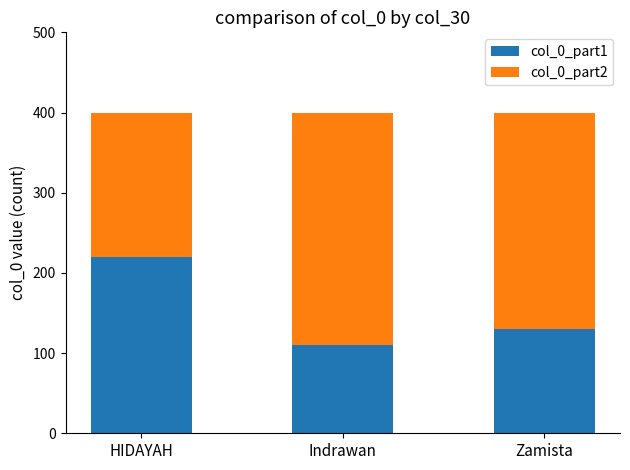

Reading left to right, what are the values for col_0_part1?

220	110	130